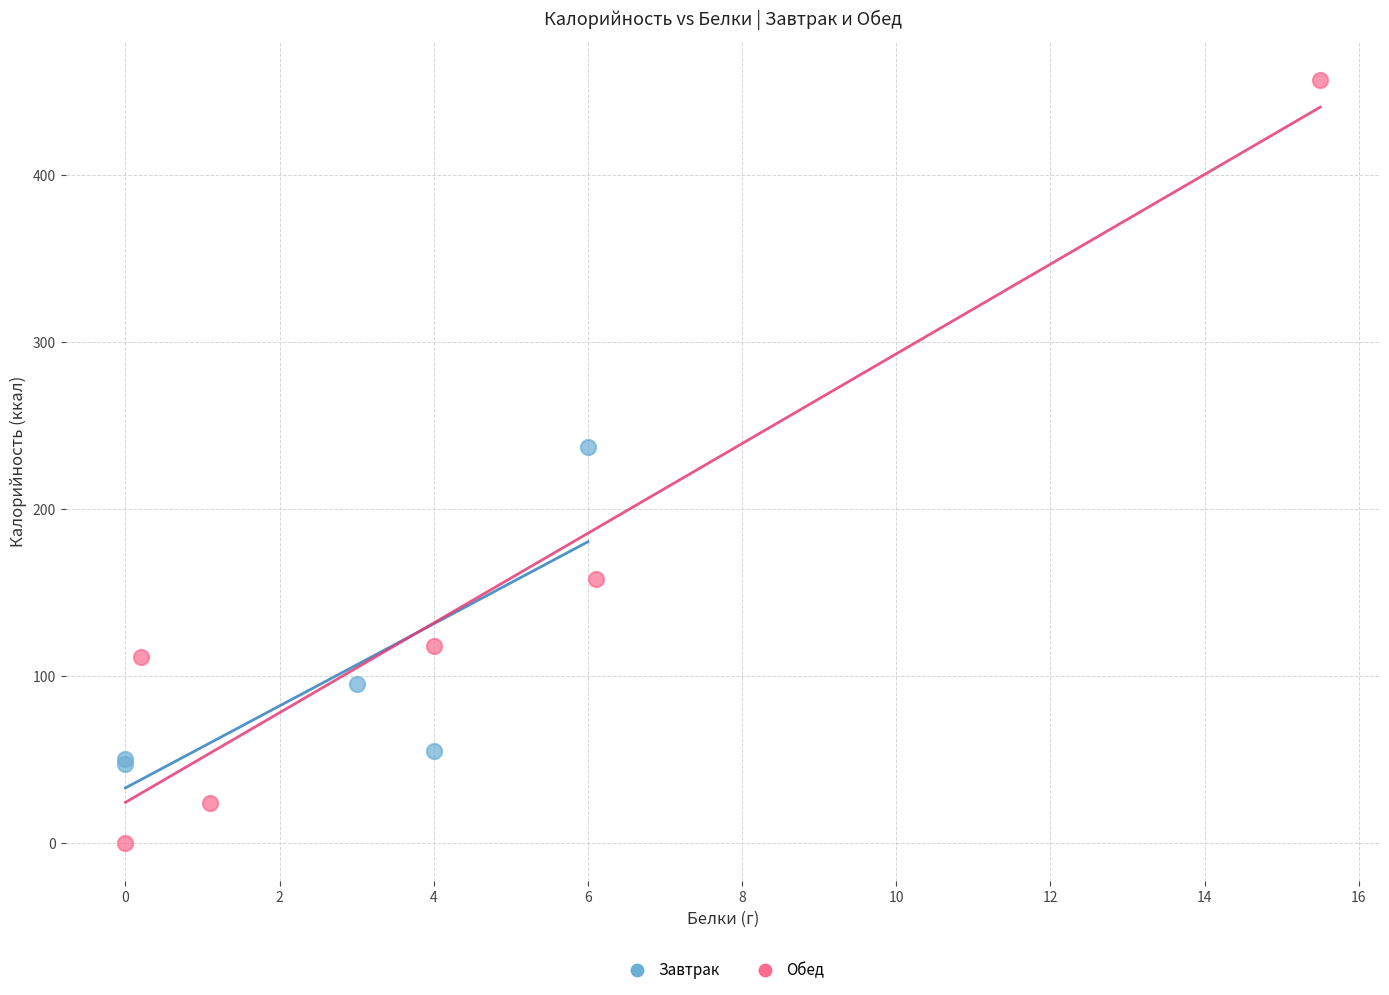

Which series has the largest Y range (max minus min)?

Обед